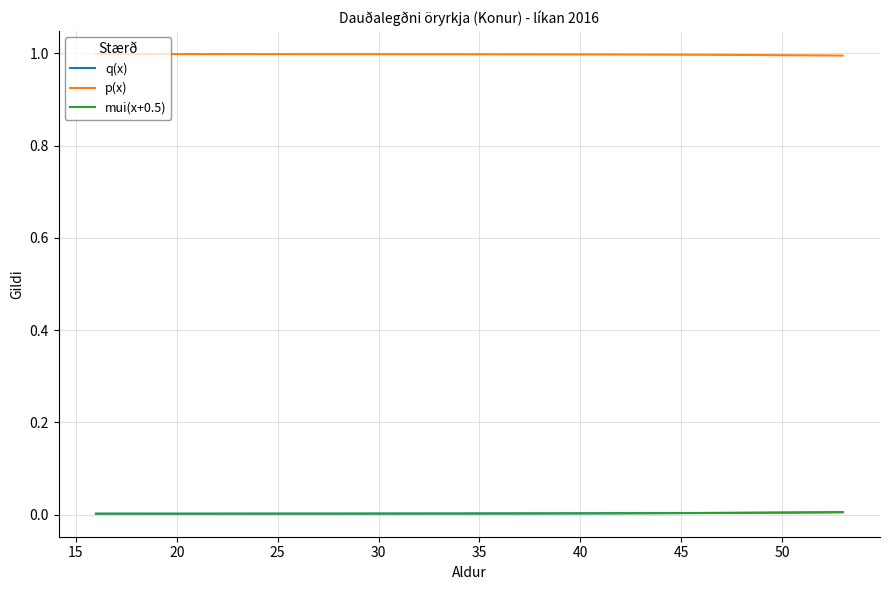

True or false: mui(x+0.5) and p(x) intersect in this chart.

False